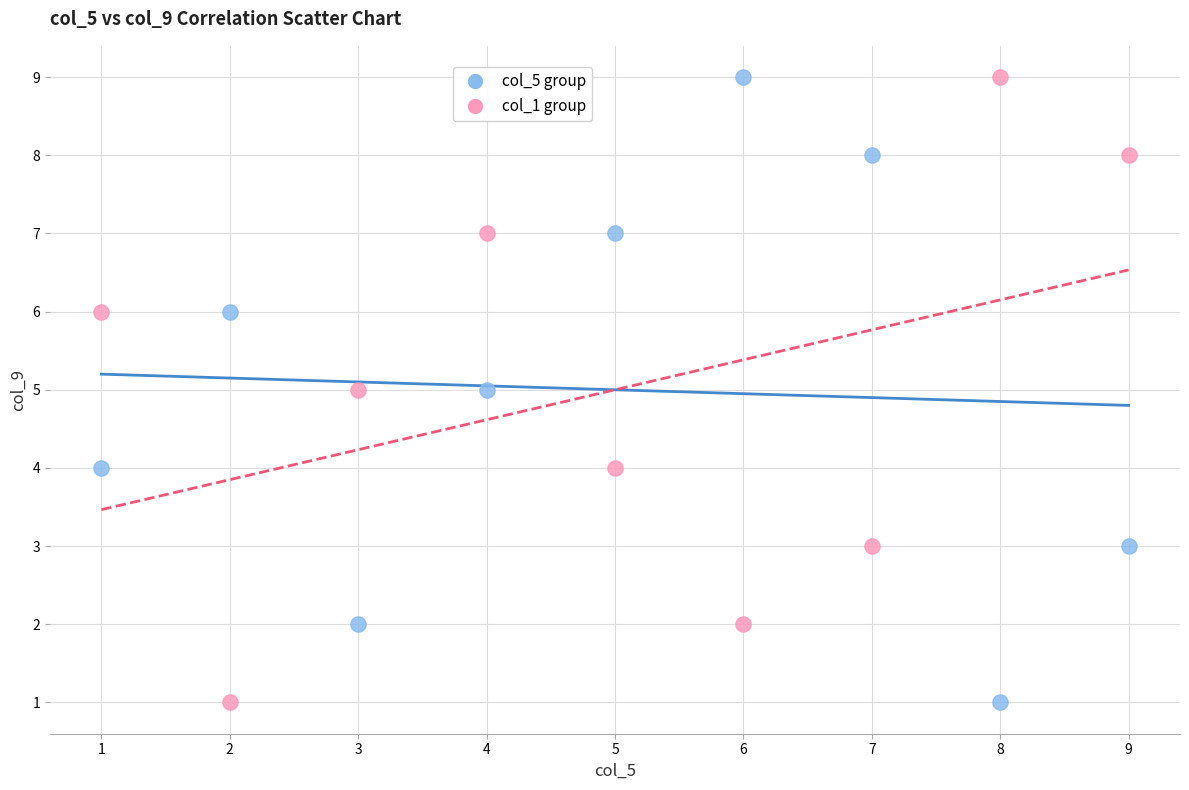

What are all the series names shown in the legend?

col_5 group, col_1 group